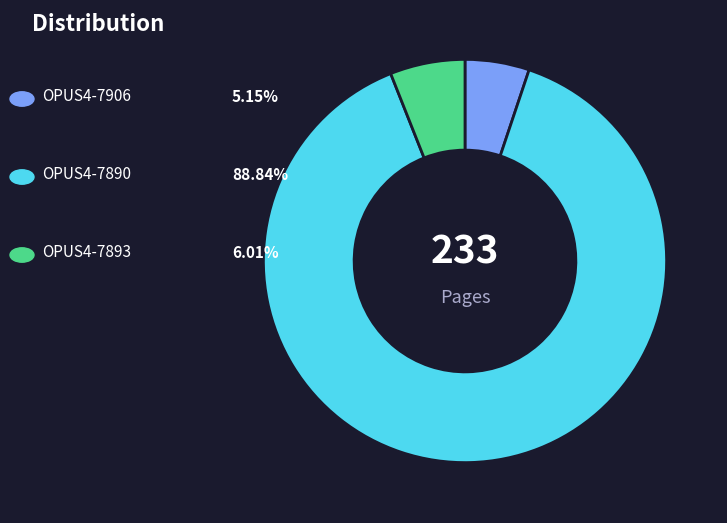

Which slice represents more than half of the pie?

OPUS4-7890